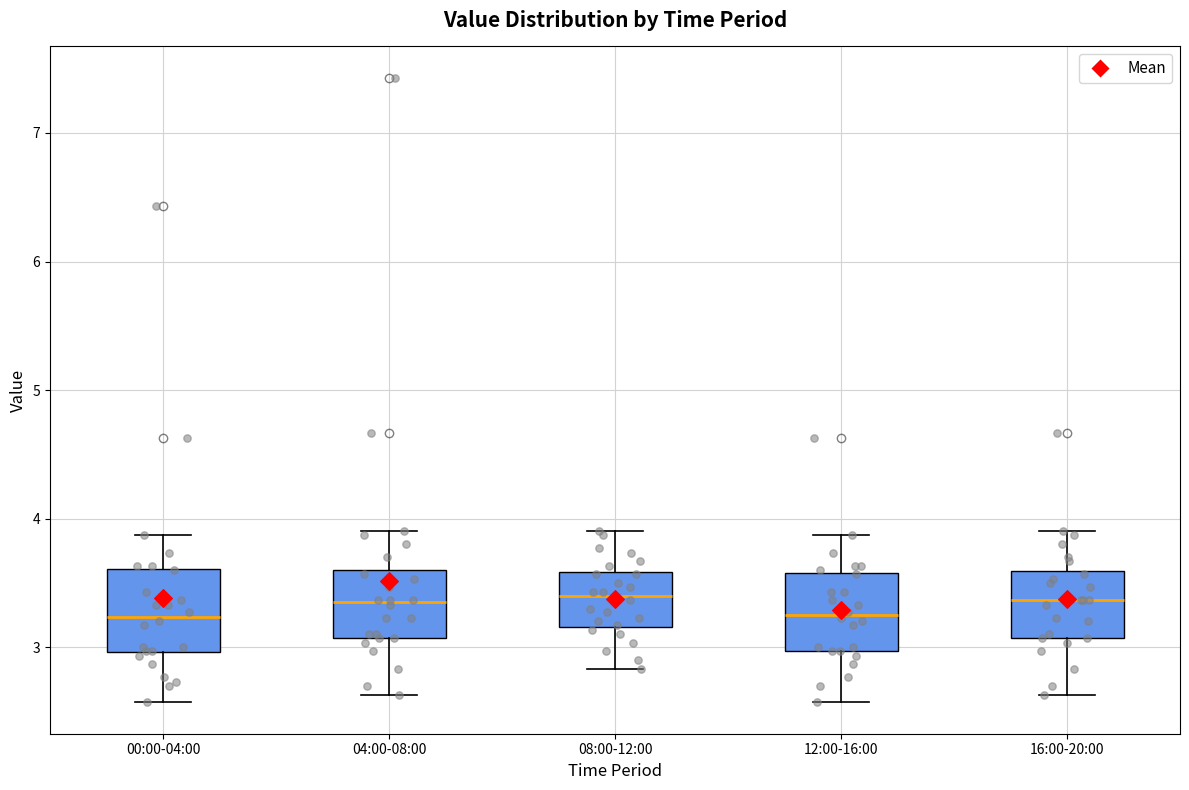

Reading left to right, transcribe this box plot: for each box, give where its median line is, the range the box spans, and where its two whiskers end, as read against the y-axis. The values are not printed on the chart, so give them approximately, as read against the axis.

00:00-04:00: median 3.2, box 3.0 to 3.6, whiskers 2.6 to 3.9
04:00-08:00: median 3.4, box 3.1 to 3.6, whiskers 2.6 to 3.9
08:00-12:00: median 3.4, box 3.2 to 3.6, whiskers 2.8 to 3.9
12:00-16:00: median 3.3, box 3.0 to 3.6, whiskers 2.6 to 3.9
16:00-20:00: median 3.4, box 3.1 to 3.6, whiskers 2.6 to 3.9